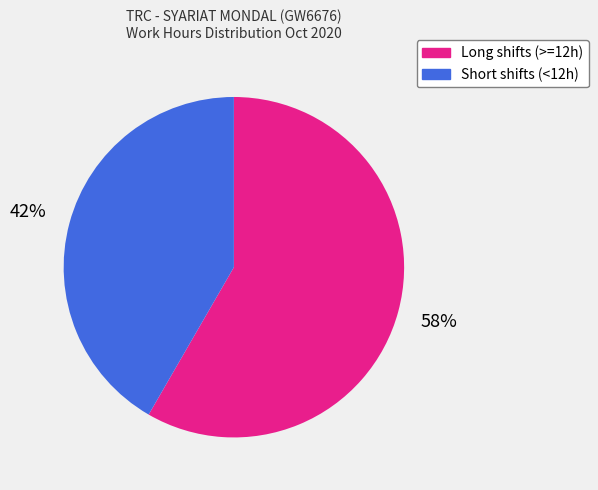

To the nearest percent, what is the average slice percentage?

50%